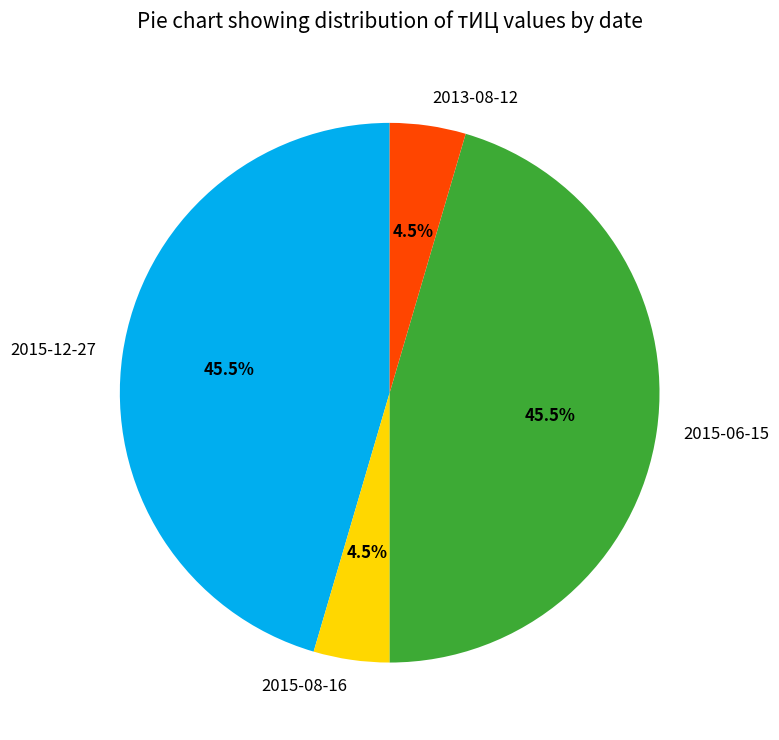

What is the total percentage of 2015-06-15 and 2015-08-16?

50.0%